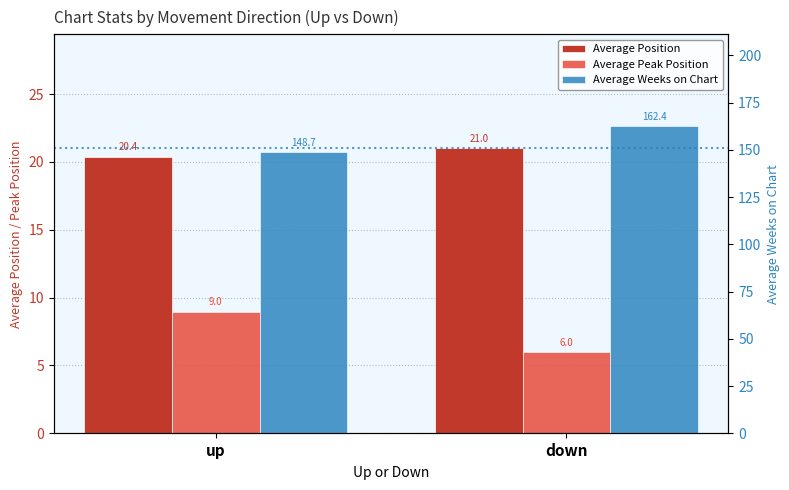

What is the label of the 1st bar from the left?

up